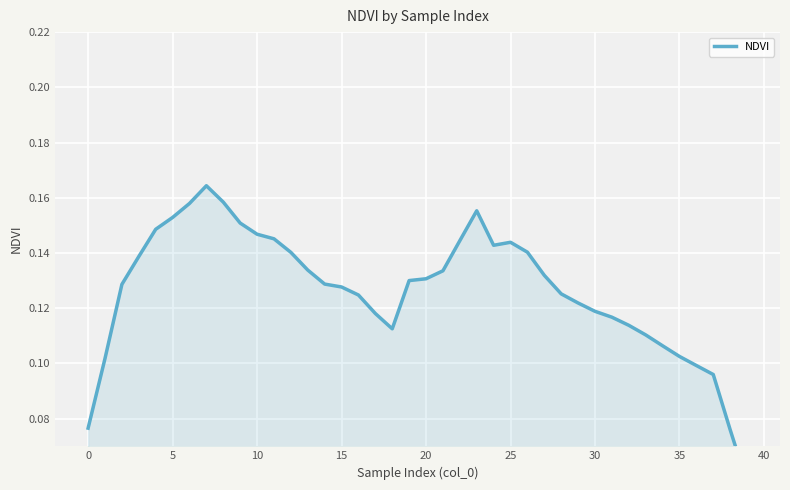

What is the difference between the maximum and minimum values?

0.1